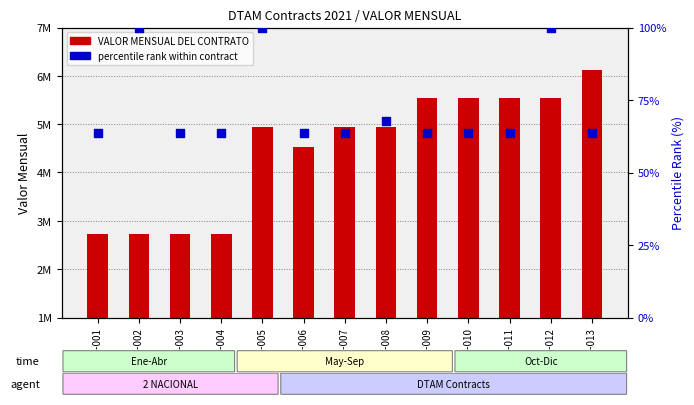

What are all the series names shown in the legend?

VALOR MENSUAL DEL CONTRATO, percentile rank within contract